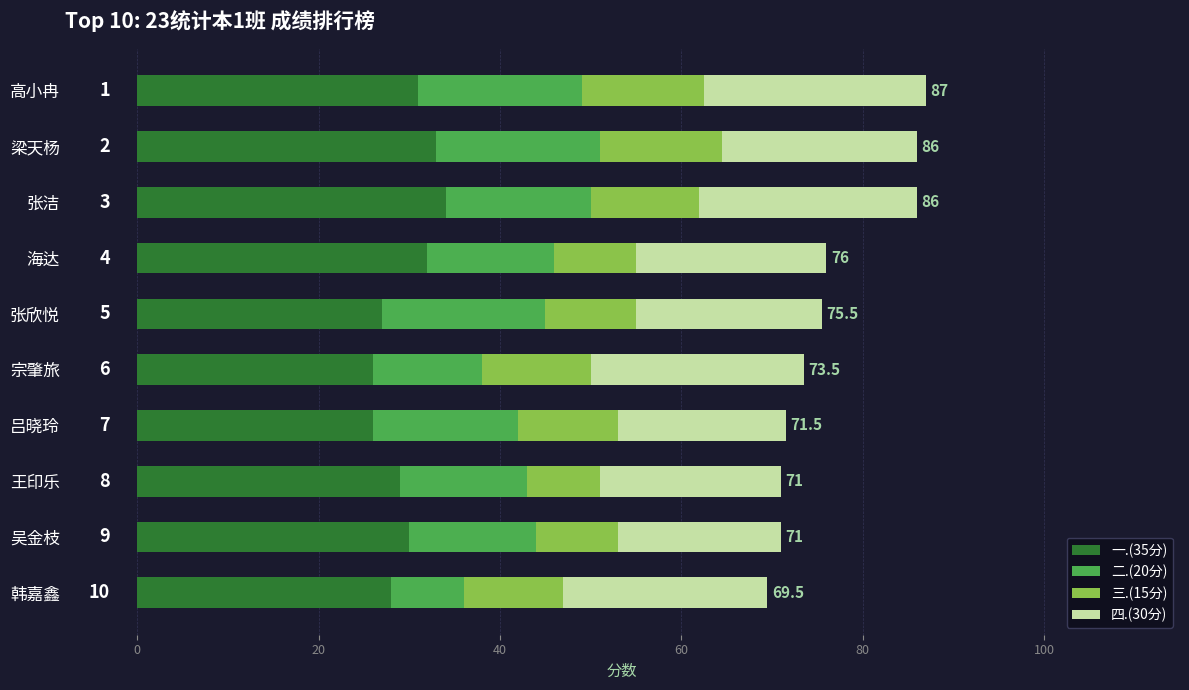

What are all the series names shown in the legend?

一.(35分), 二.(20分), 三.(15分), 四.(30分)